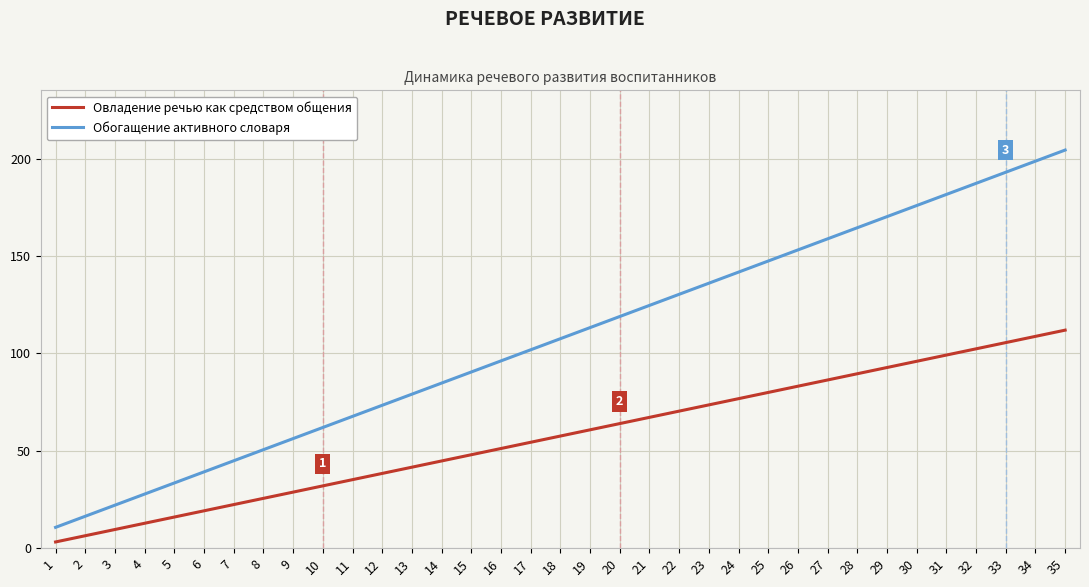

The chart shows a value of 50.5 at 35. True or false?

False